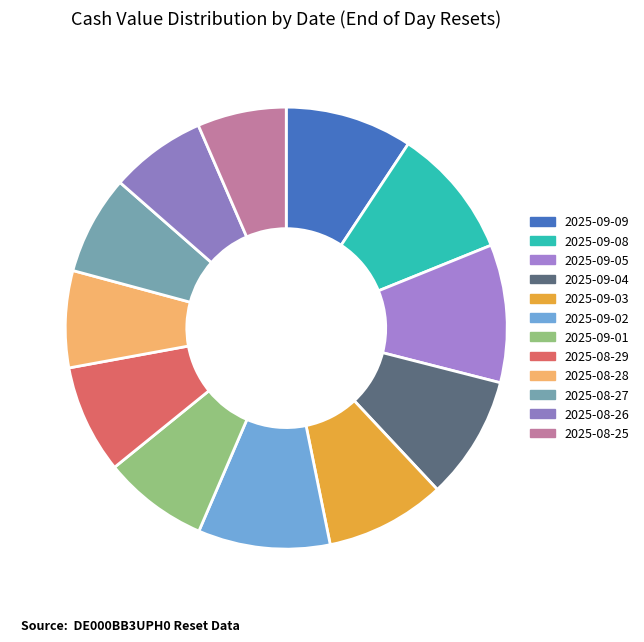

Which category has the biggest portion of the pie?

2025-09-05